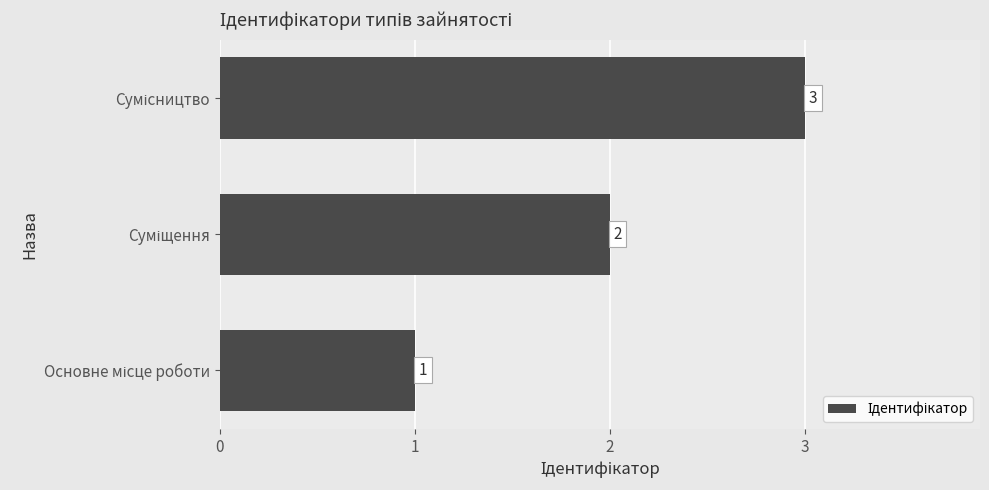

Count the values in the range 1 to 3.

3